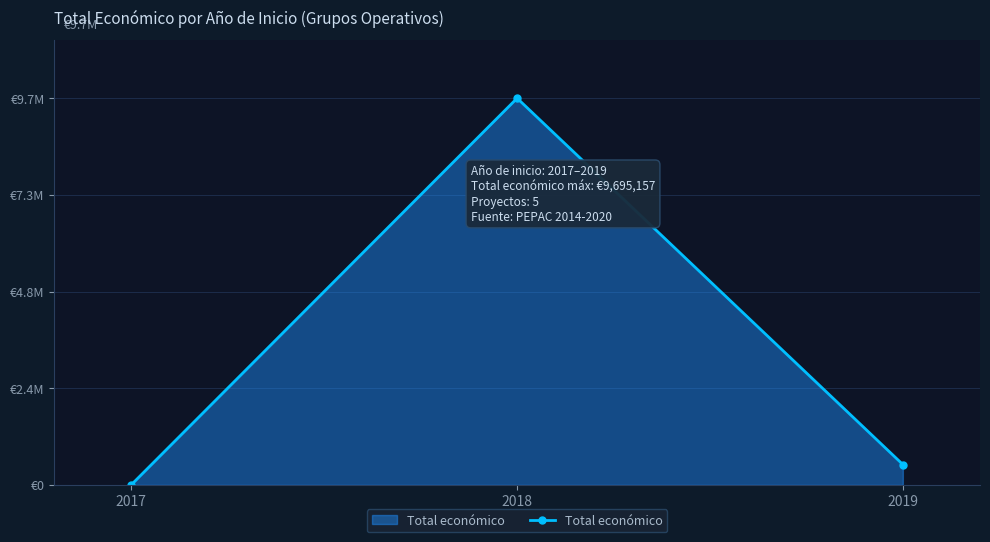

Reading right to left, list all the values displayed in this chart.

511047	9695157	4950